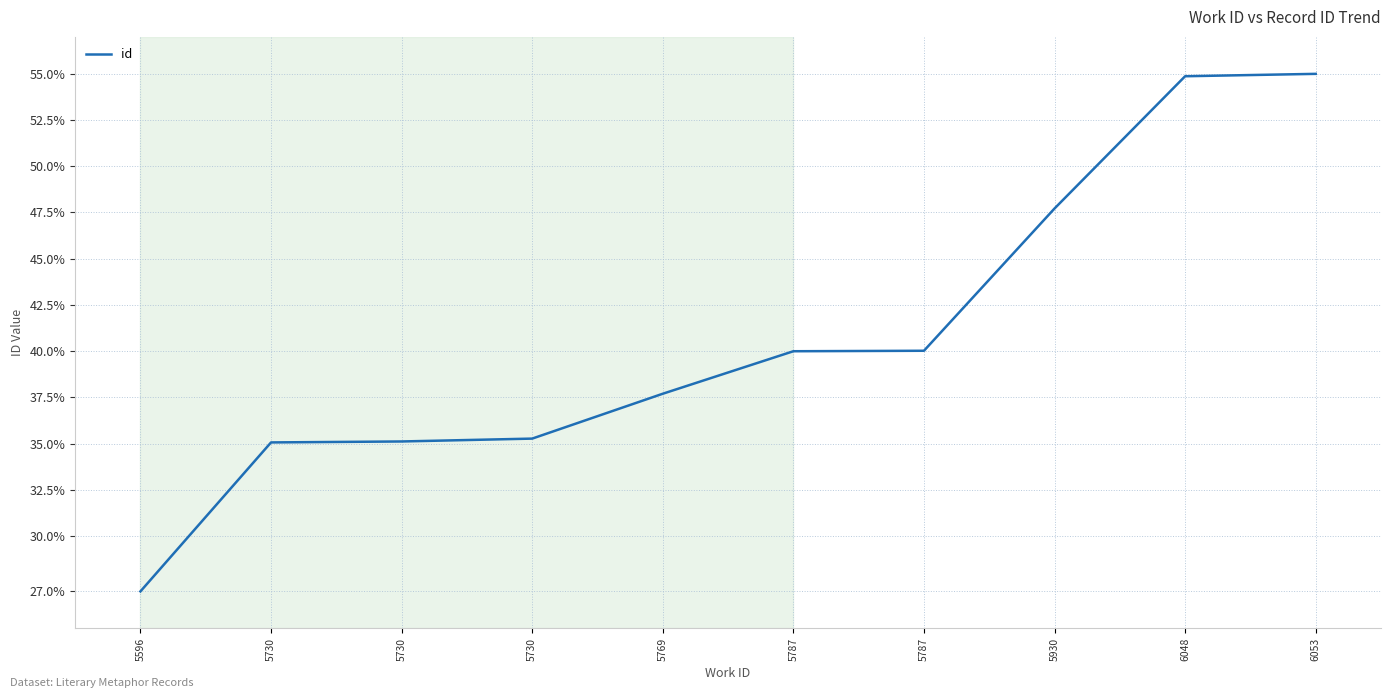

Does the chart have visible grid lines?

Yes